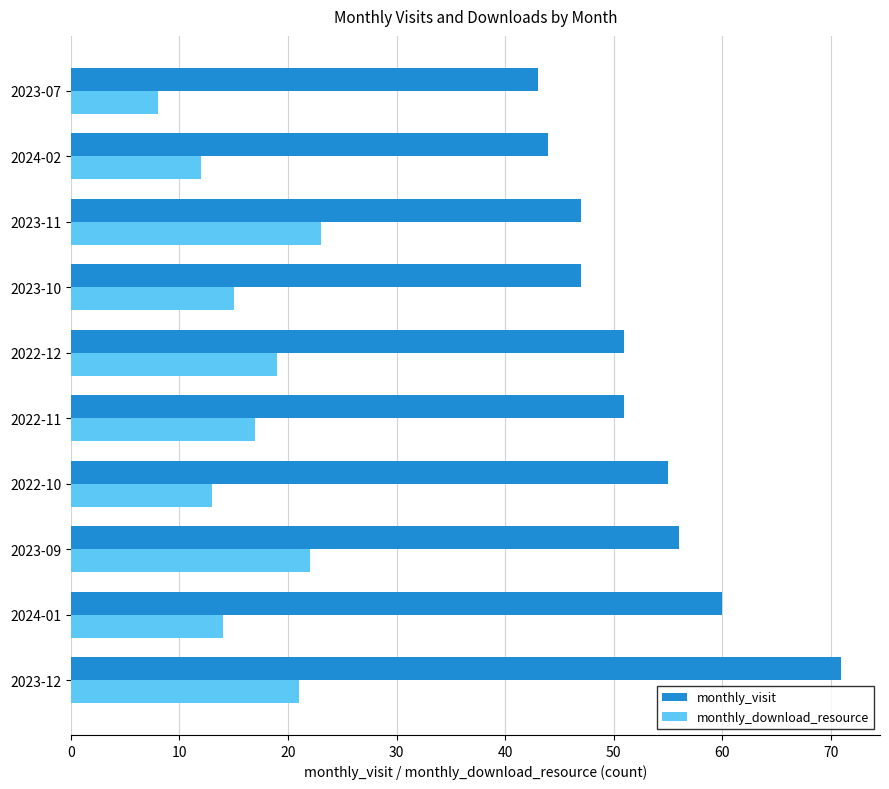

Which category has the lowest value in the monthly_visit series?

2023-07